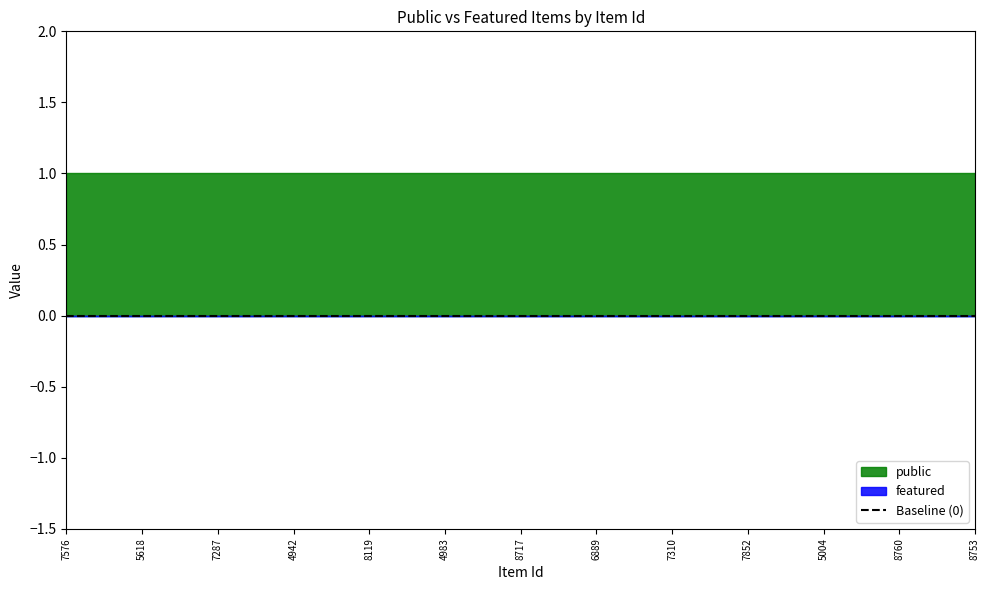

Rank the series at 7576 from lowest to highest value.

featured, public